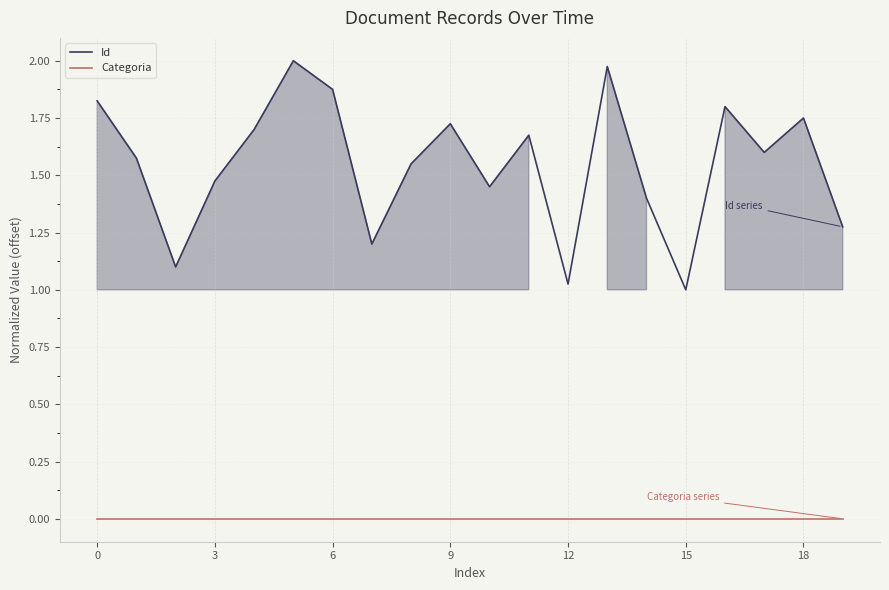

What is the lowest value of the Id series?

1.0